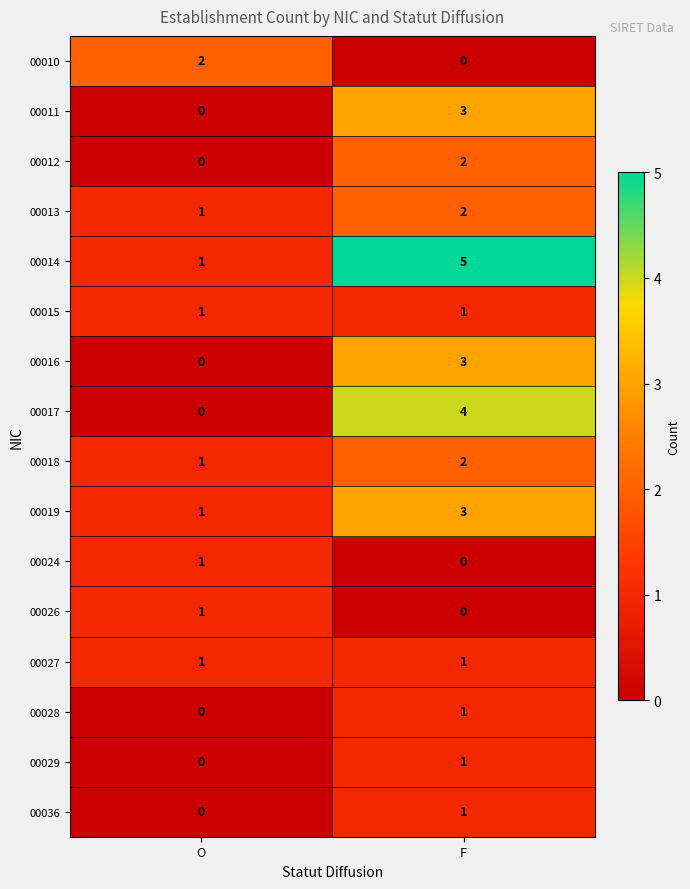

Count the number of categories in the chart.

2